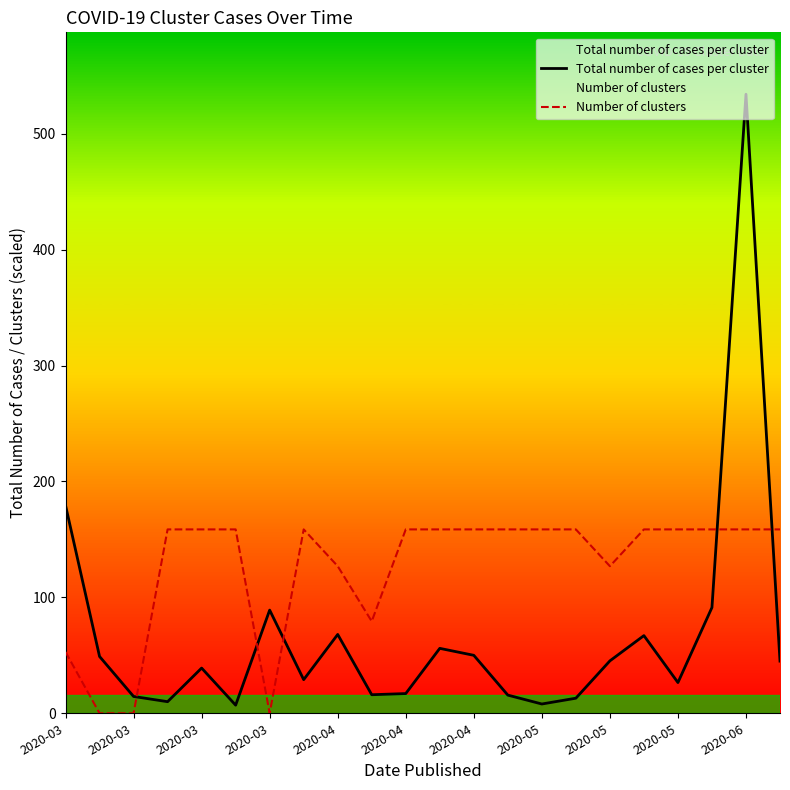

How many lines are shown in the chart?

2